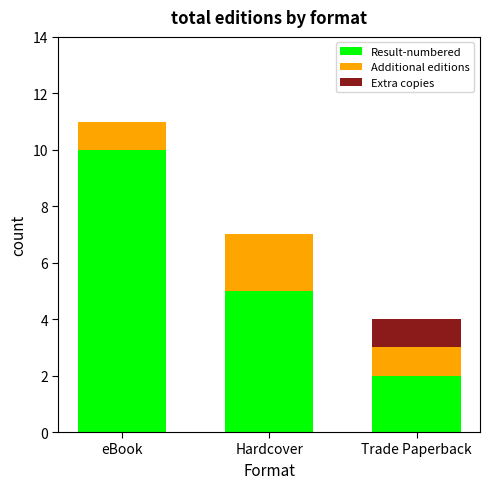

What is the maximum value for Result-numbered?

10